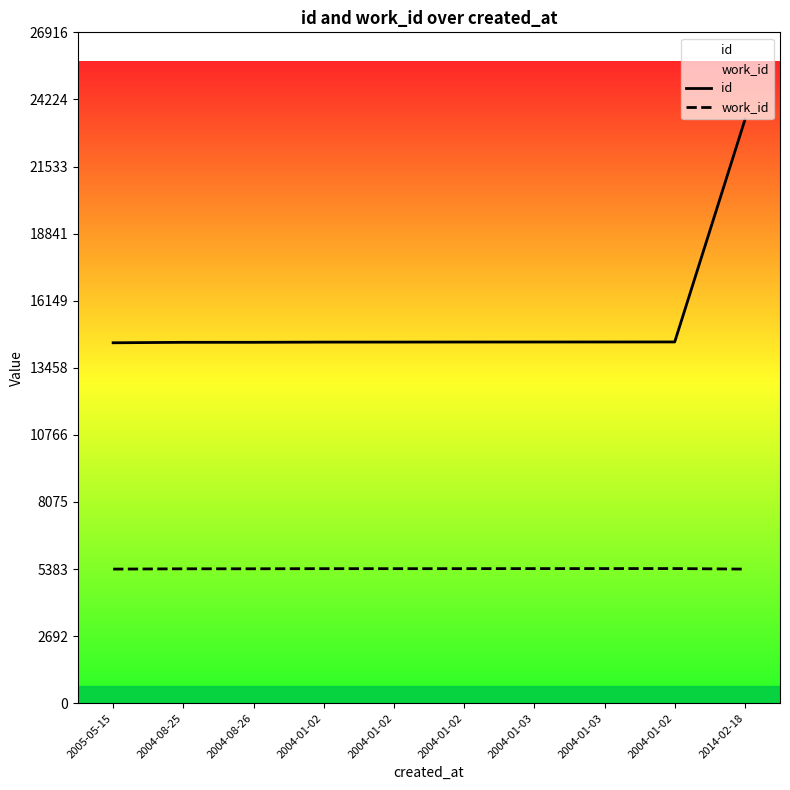

Which series has the largest total across all categories?

id